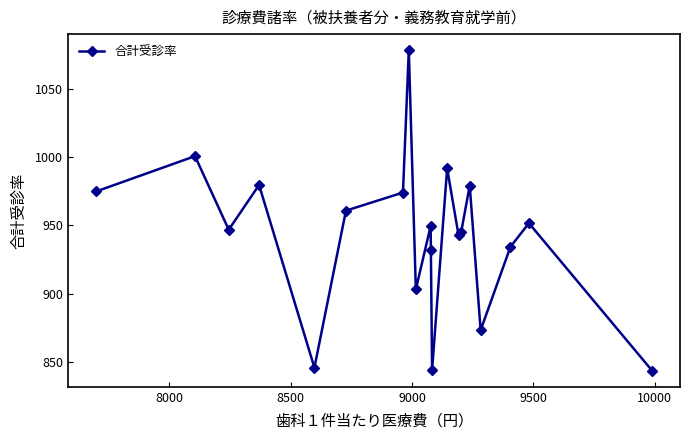

What is the sum of all values?

18852.0